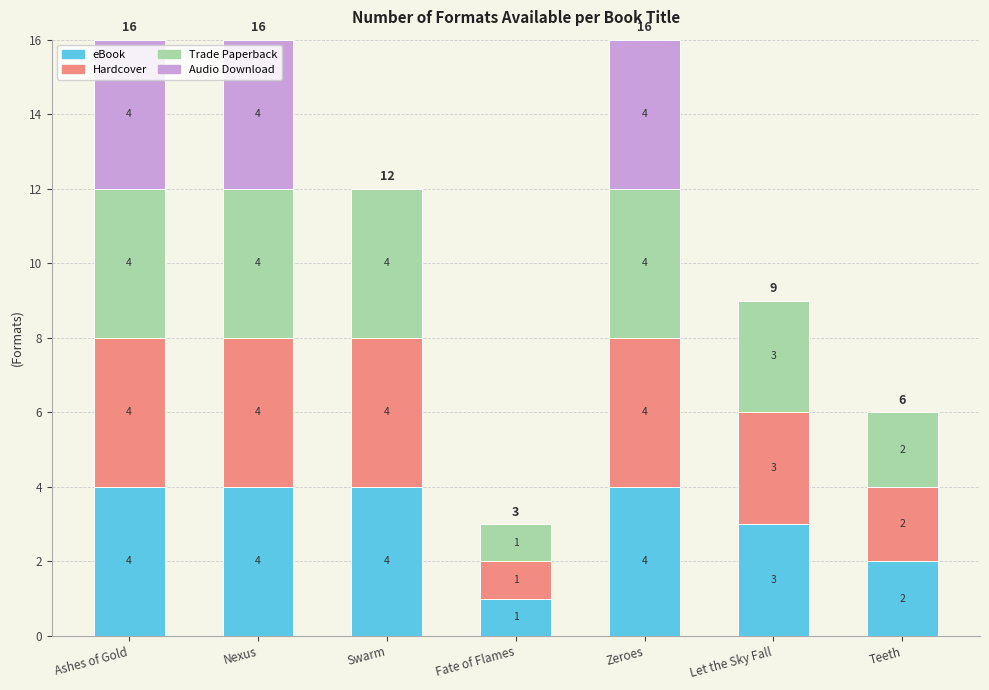

Count the eBook values in the range 2 to 4.

6